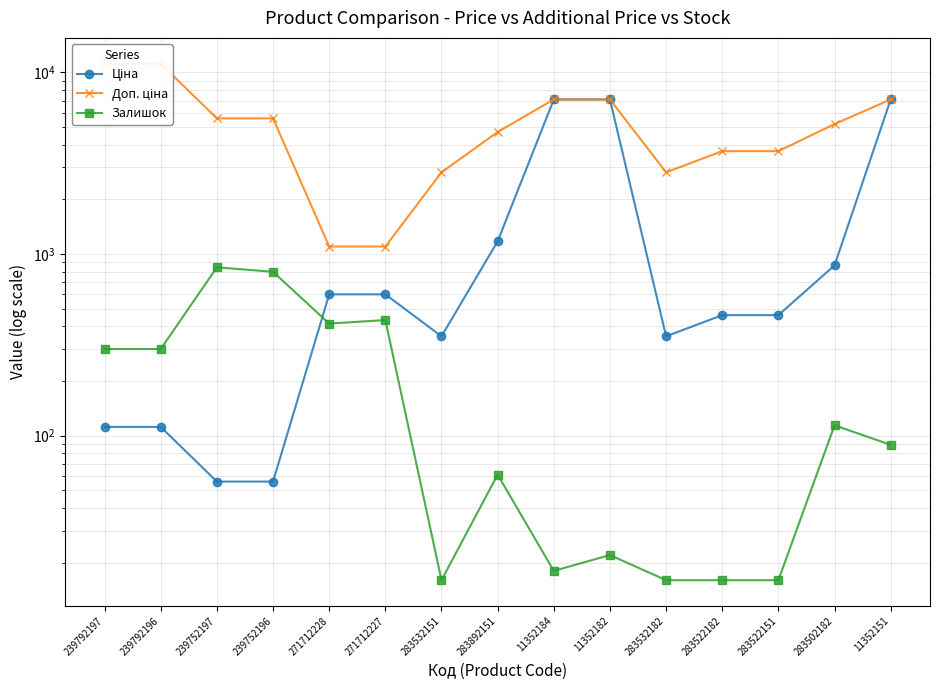

True or false: Ціна has a value of 1298.2 at 283502182.

False